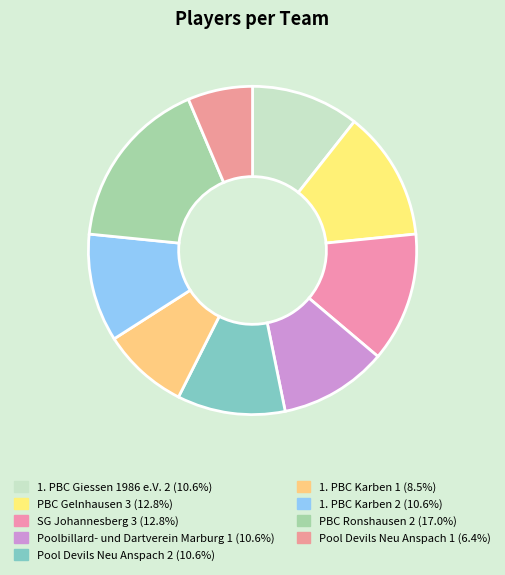

The 1. PBC Karben 1 slice represents 15% of the pie. True or false?

False